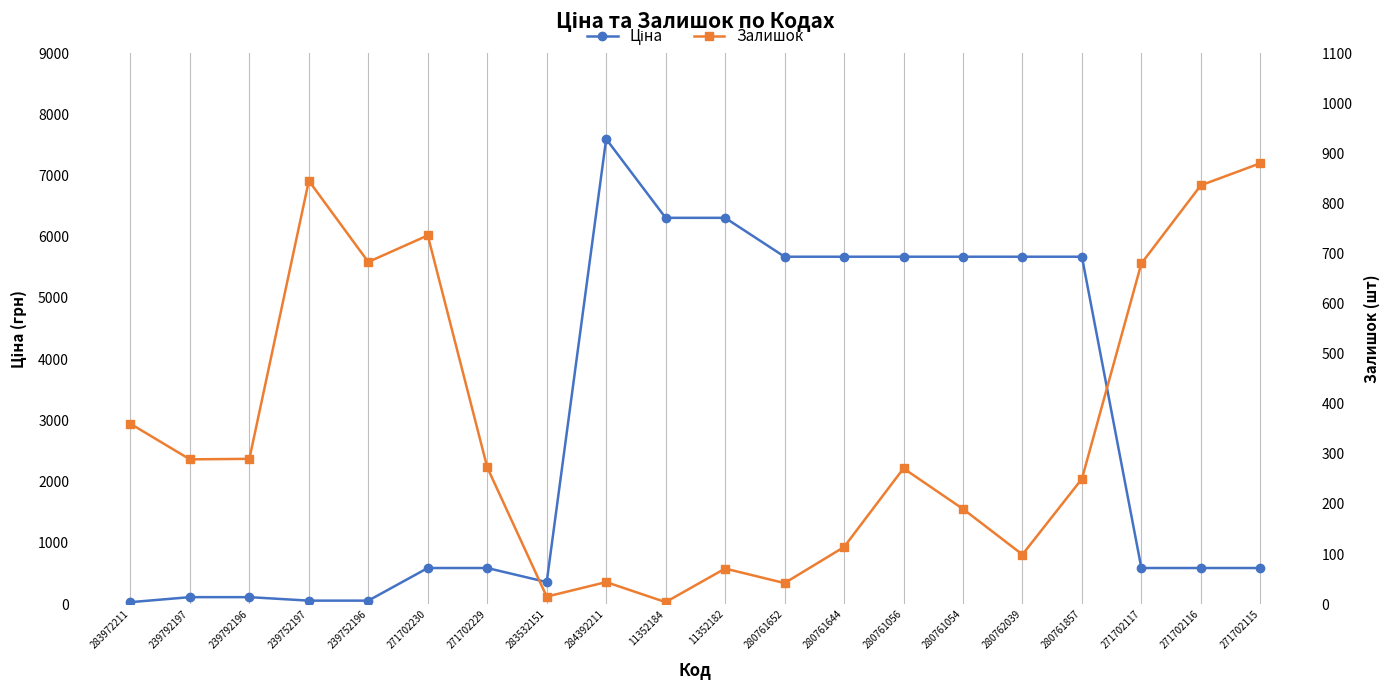

True or false: Залишок has more than 2 points higher than both neighbors.

True